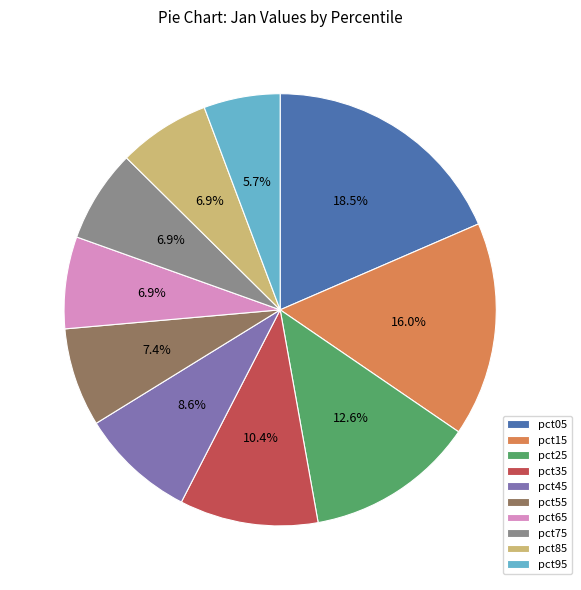

To the nearest percent, what portion does pct25 represent?

13%